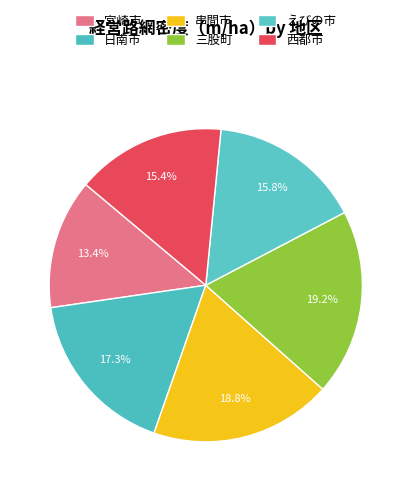

Count the number of slices in the pie.

6